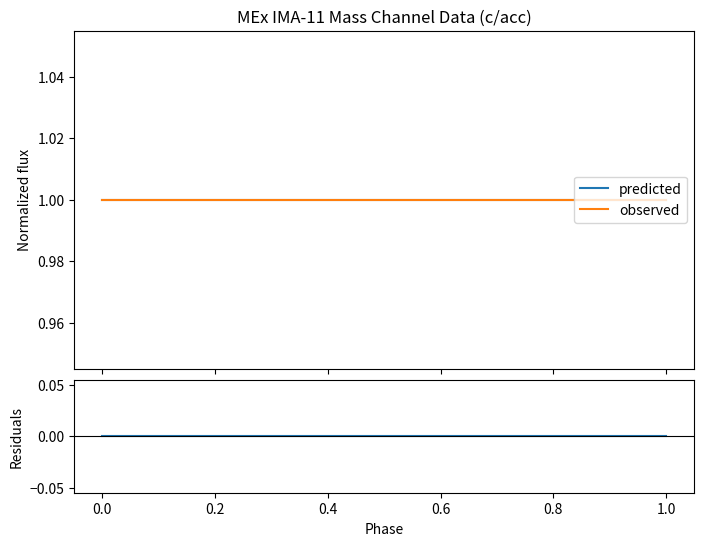

The observed series shows 1 at 17. True or false?

False